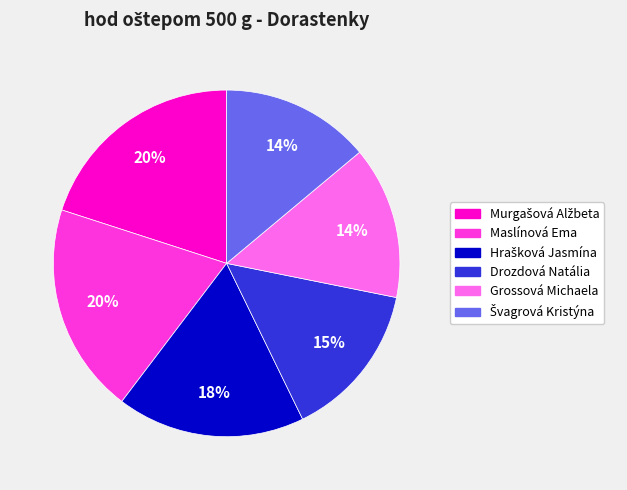

Is it true that Grossová Michaela is 14% of the pie?

True